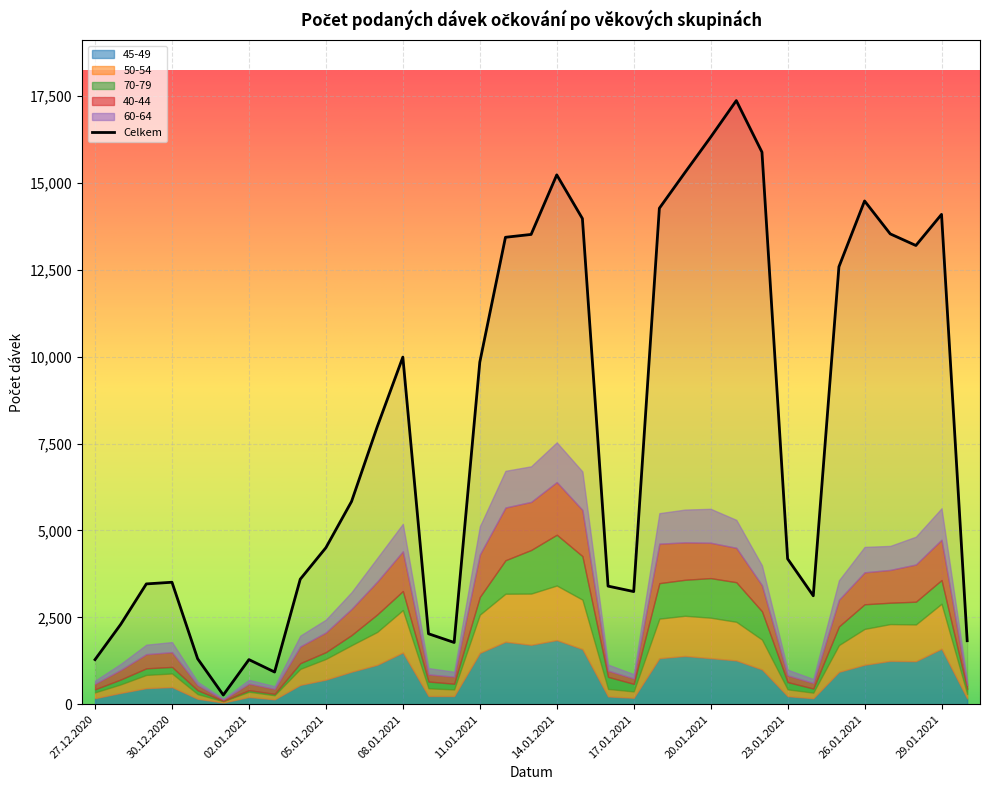

True or false: 50-54 has a value of 763 at 06.01.2021.

True